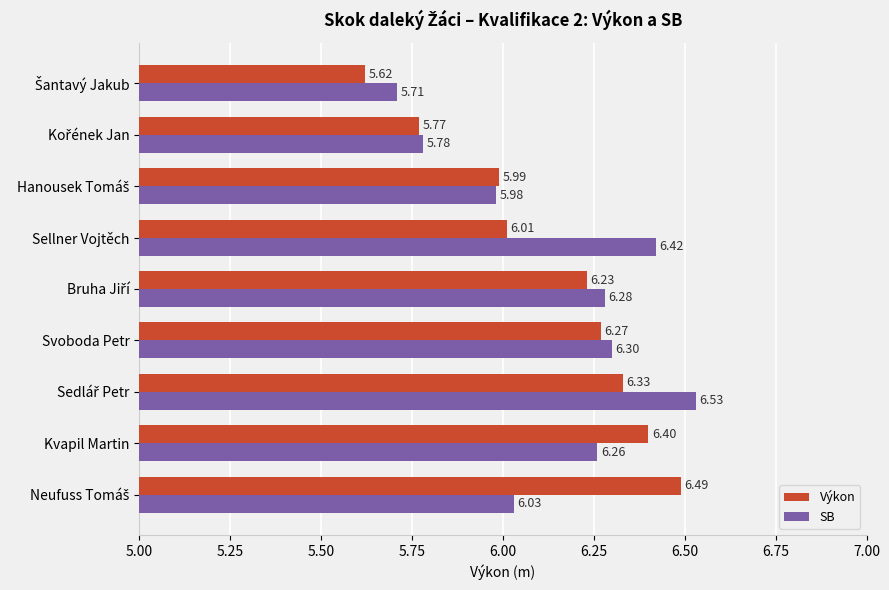

Which series has the largest range (max minus min)?

Výkon